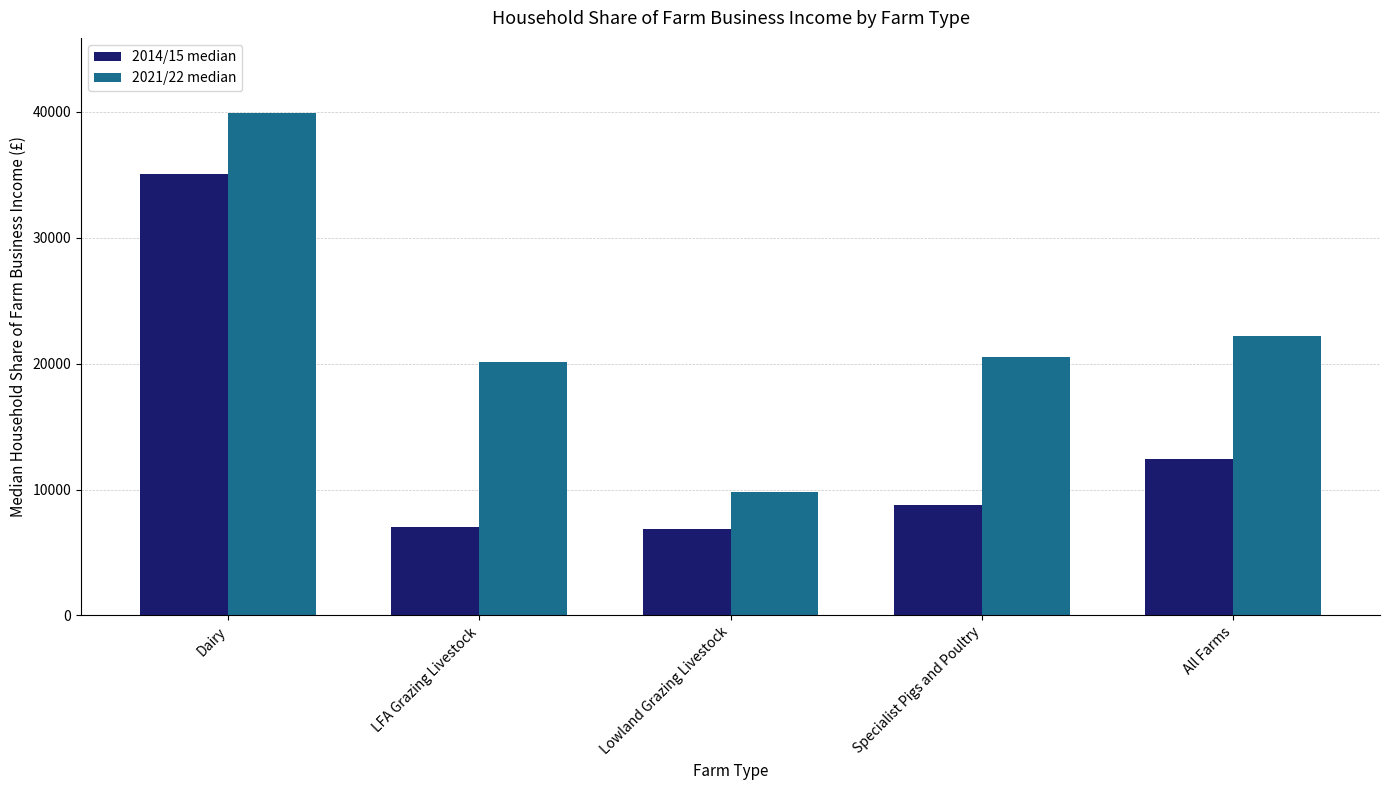

Which series changed the most between Lowland Grazing Livestock and All Farms?

2021/22 median